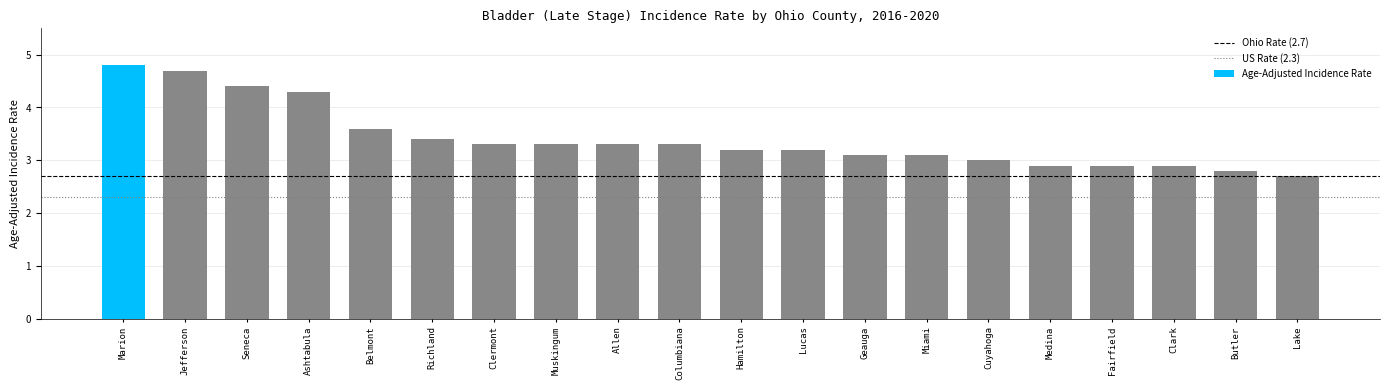

What is the sum of the values at Butler and Belmont?

6.4